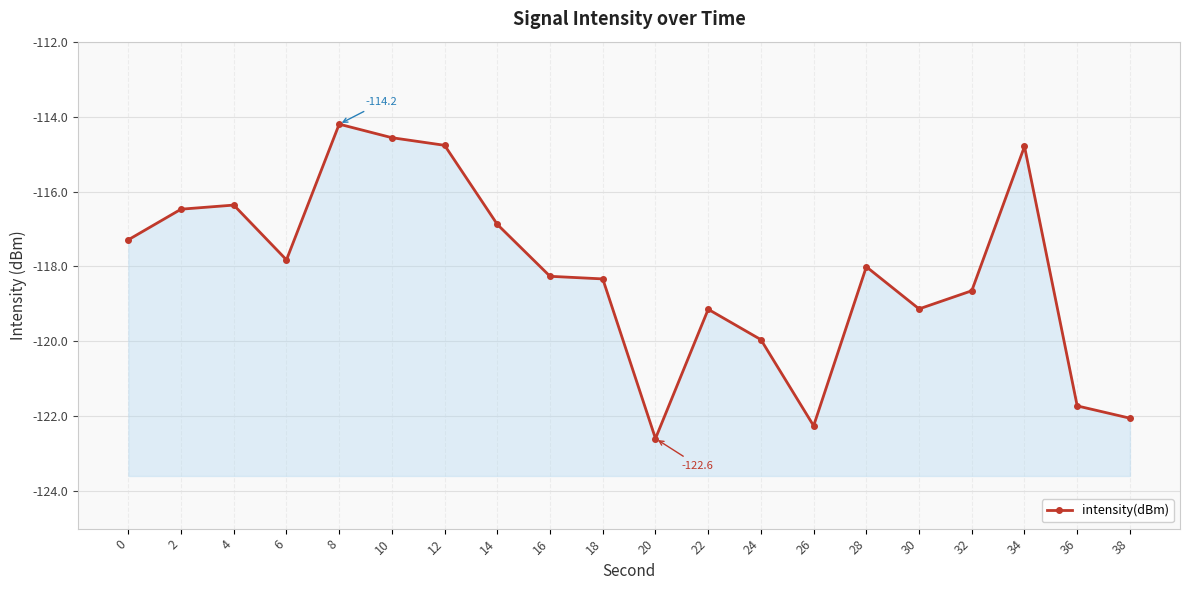

Where is the data nearest to the value -118?

28